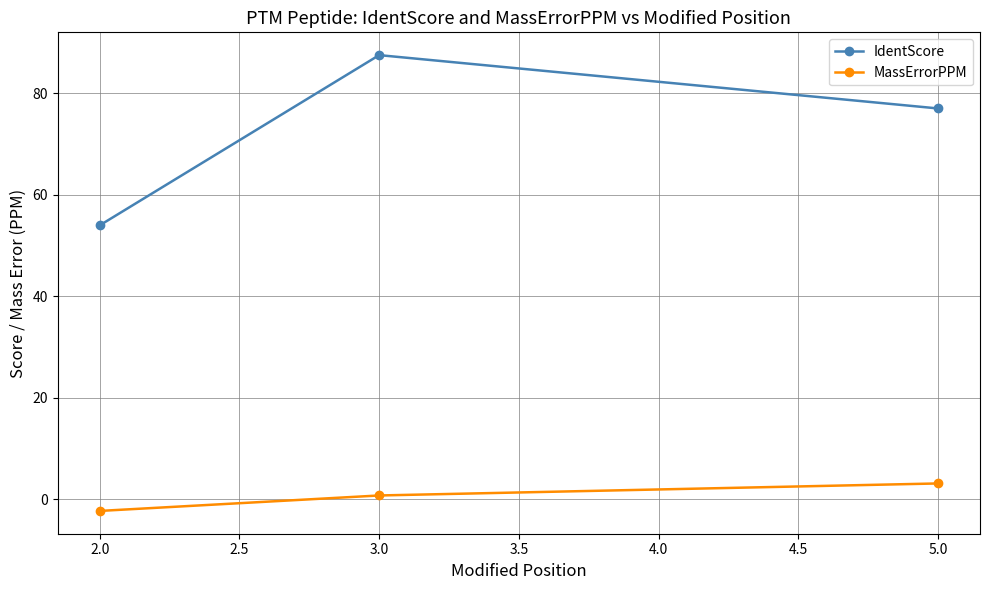

Where does the IdentScore series first go above 77?

3.0